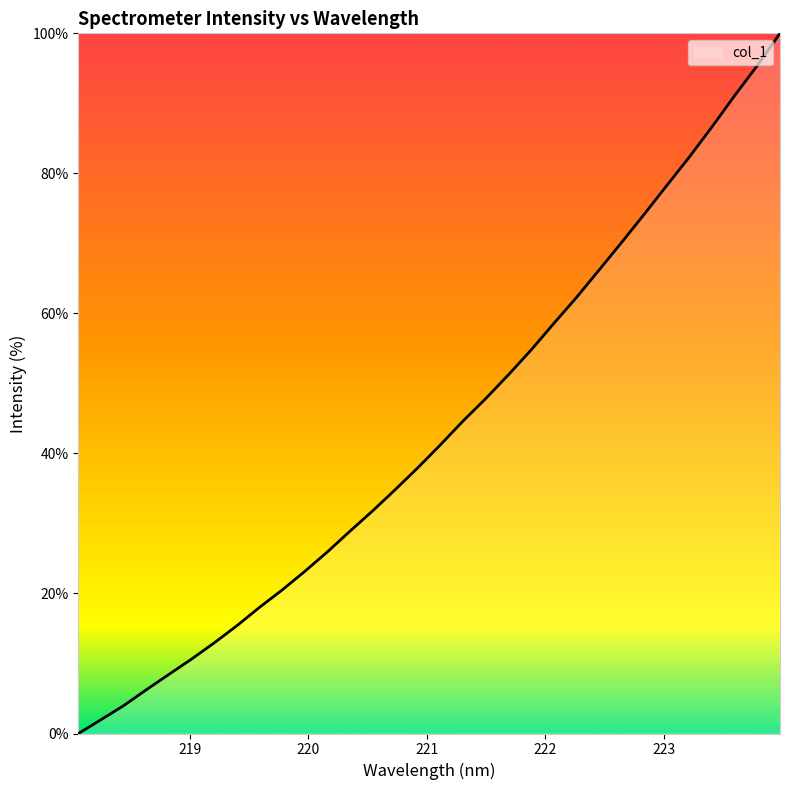

How many categories are shown in the chart?

32